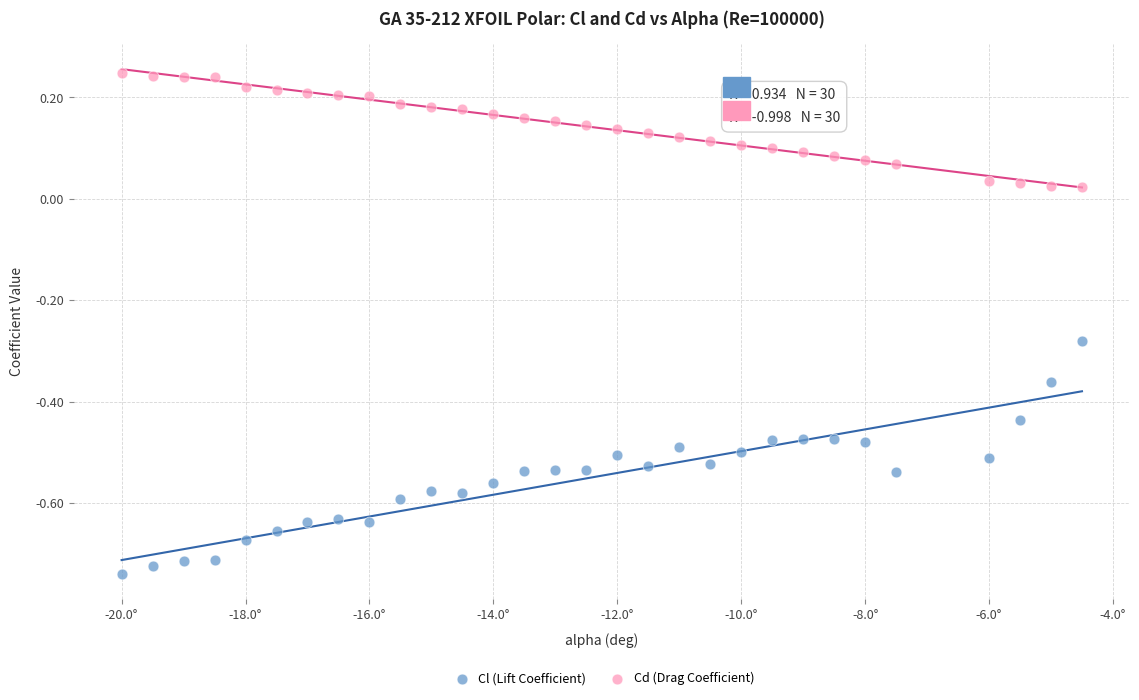

Which series reaches the maximum Y coordinate?

Cd (Drag Coefficient)